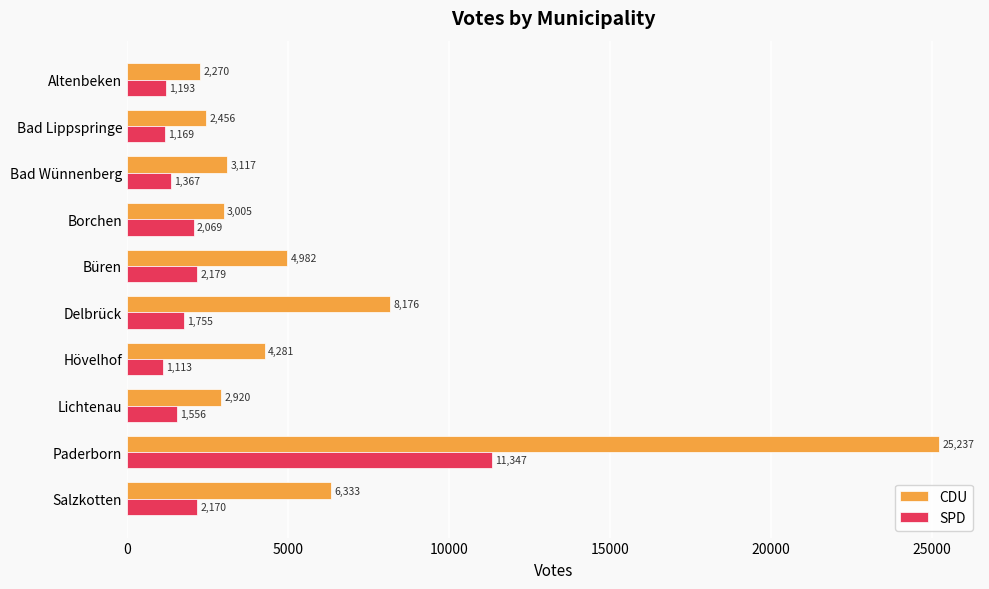

What is the highest value of the CDU series?

25237